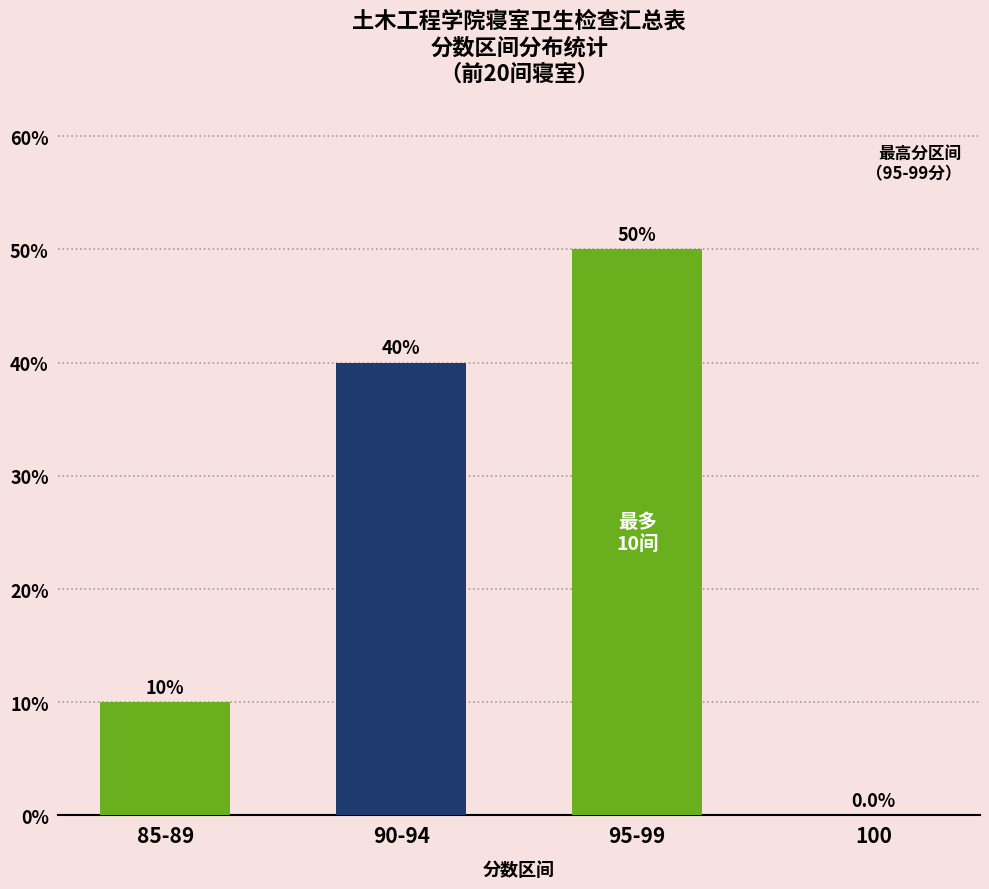

Count the number of categories in the chart.

4